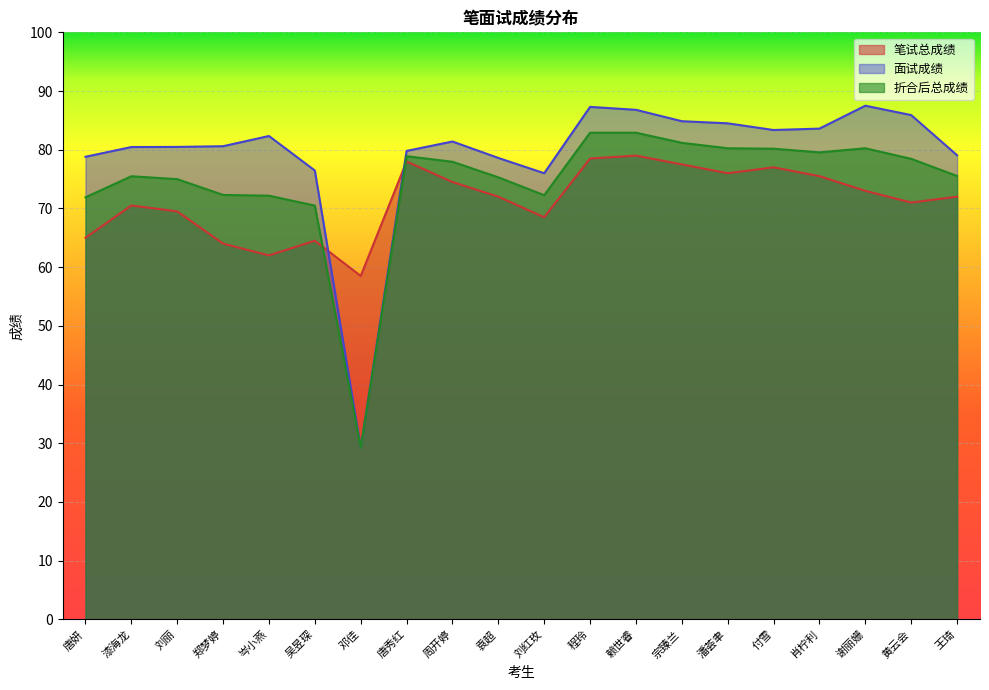

How many data points in 折合后总成绩 are above 77?

10